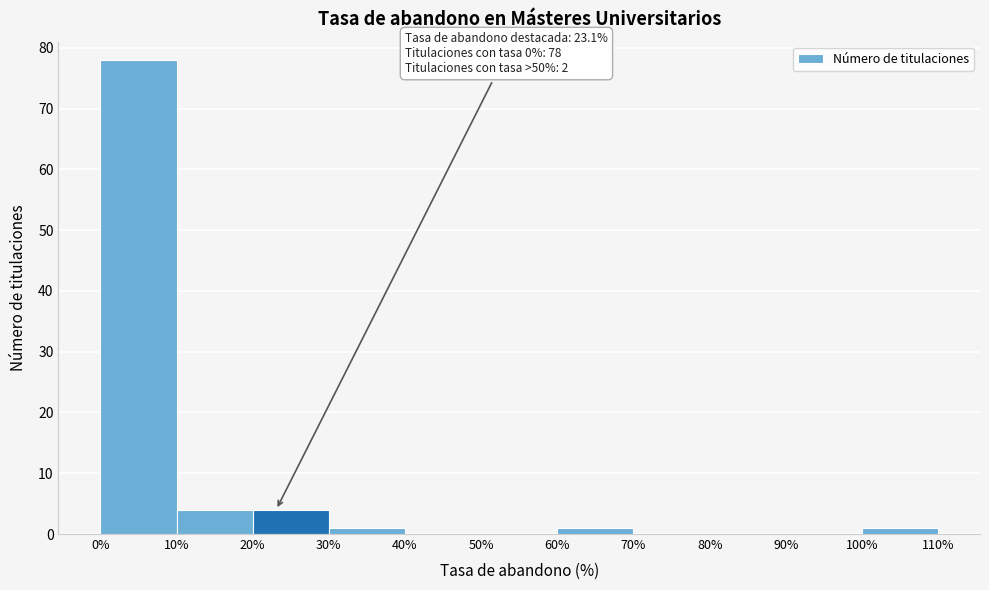

Which range on the x-axis has the tallest bar?

0% to 10%